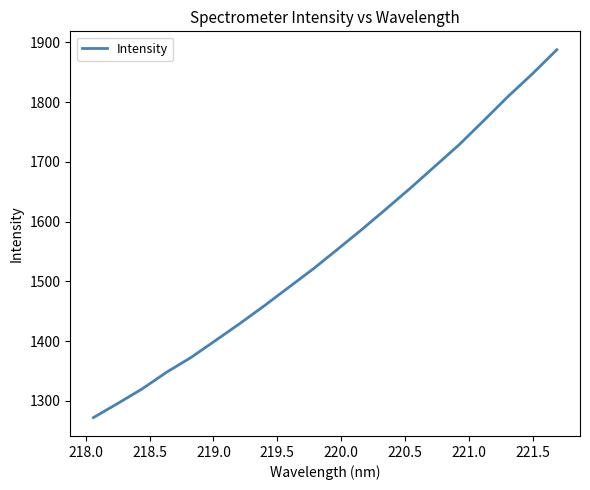

How many values are below 1553?

10